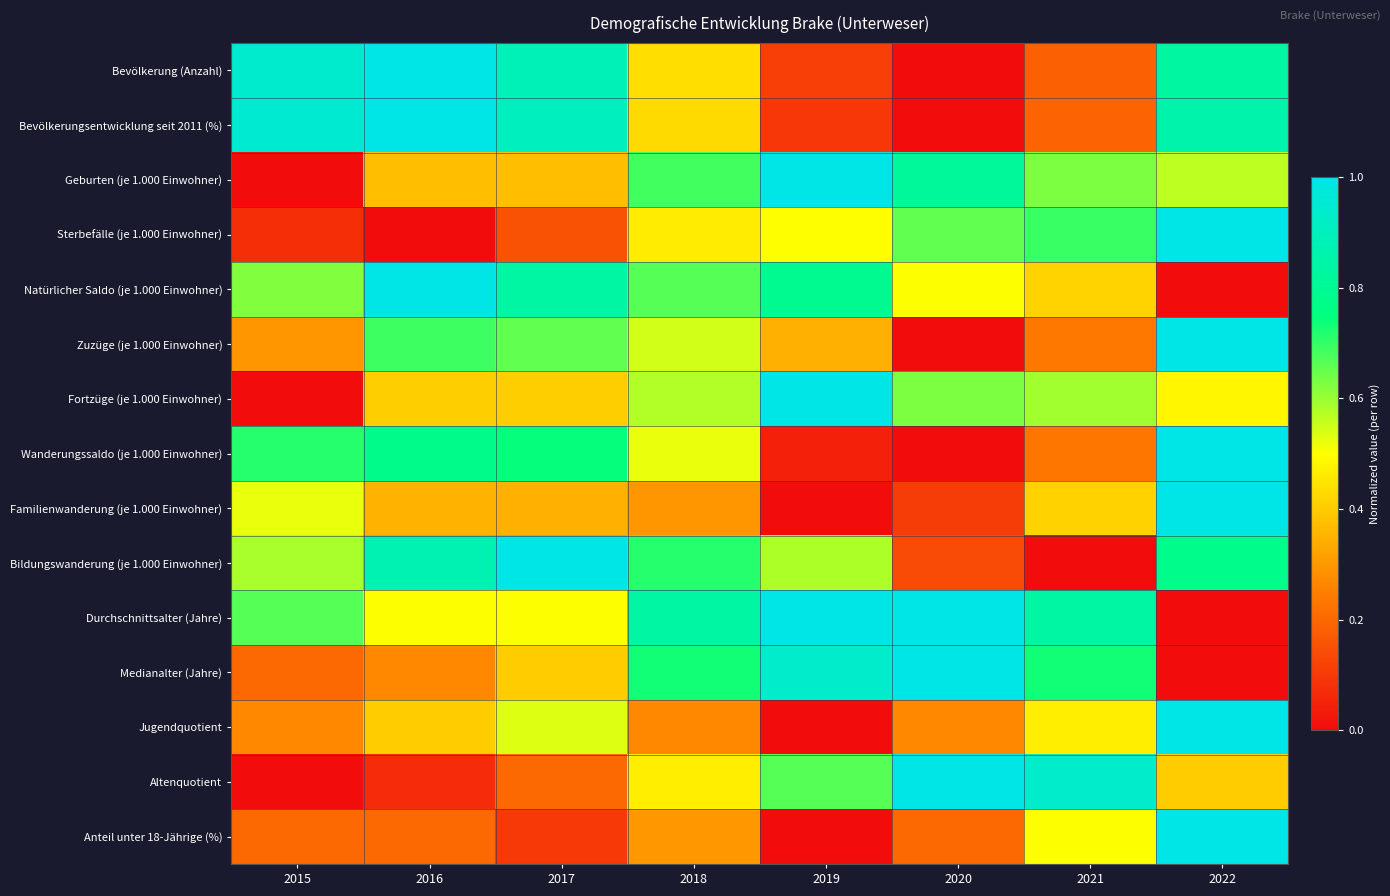

What is the total value across all series at 2017?

8.0